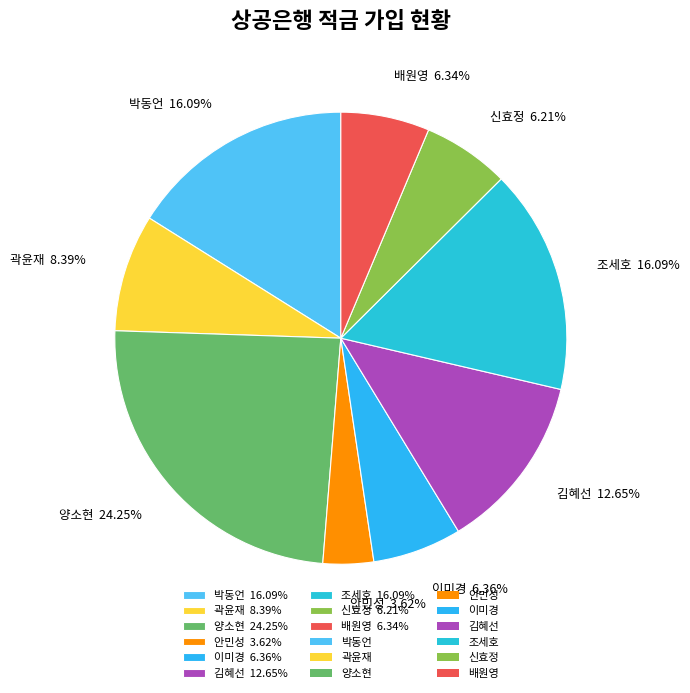

Which slice is the largest?

양소현